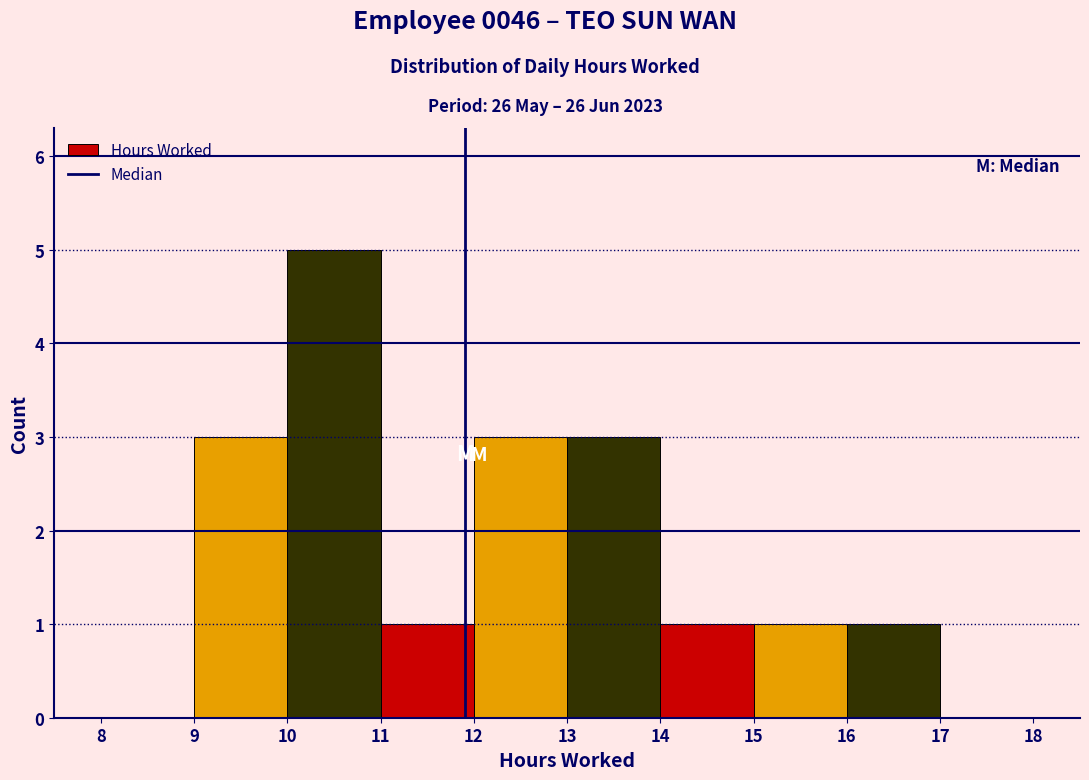

Reading left to right, transcribe this chart: for each bar, give the range it covers on the x-axis and its height. The values are not printed on the chart, so give them approximately, as read against the axis.

8 to 9: 0
9 to 10: 3
10 to 11: 5
11 to 12: 1
12 to 13: 3
13 to 14: 3
14 to 15: 1
15 to 16: 1
16 to 17: 1
17 to 18: 0